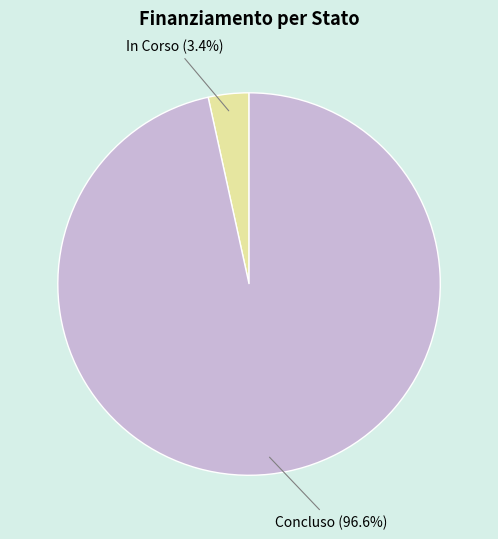

To the nearest percent, what portion does In Corso represent?

3%